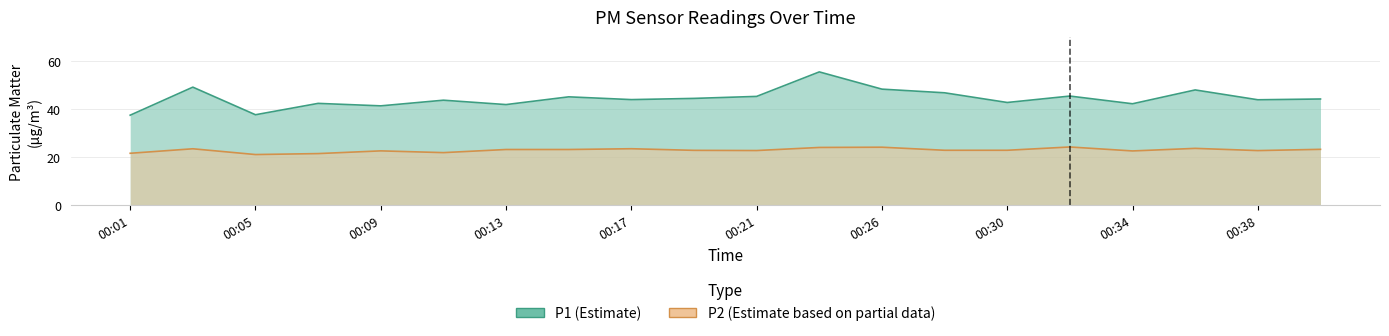

Count the number of categories in the chart.

20